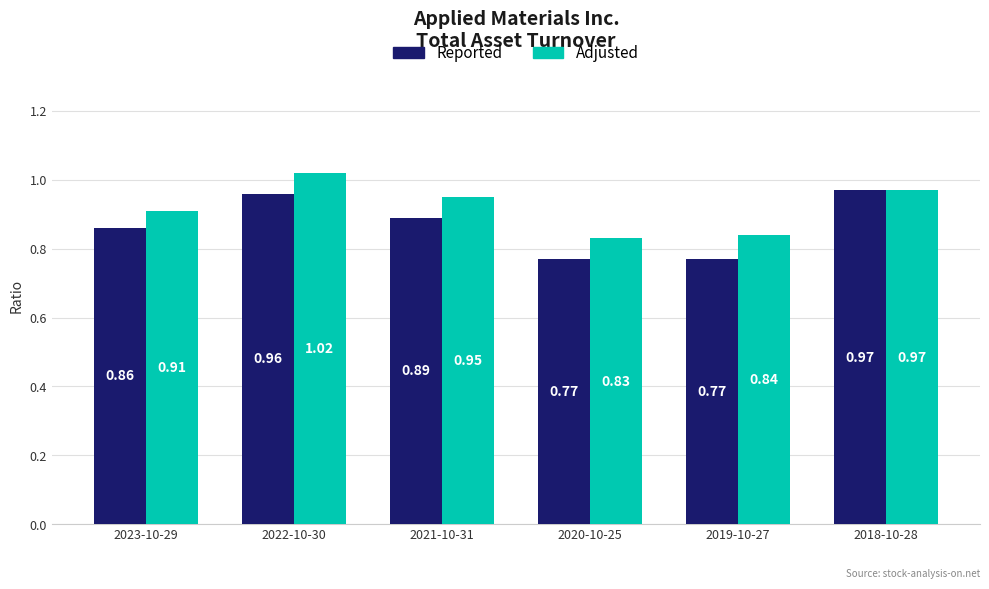

Which series has the largest range (max minus min)?

Reported